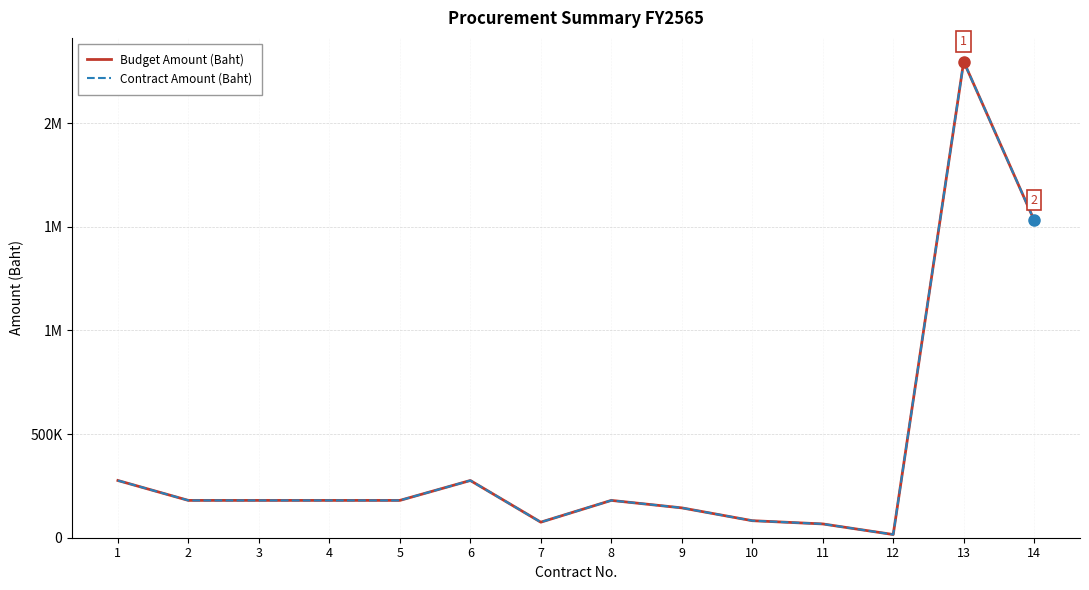

Where does the Contract Amount (Baht) series first go above 180000?

1